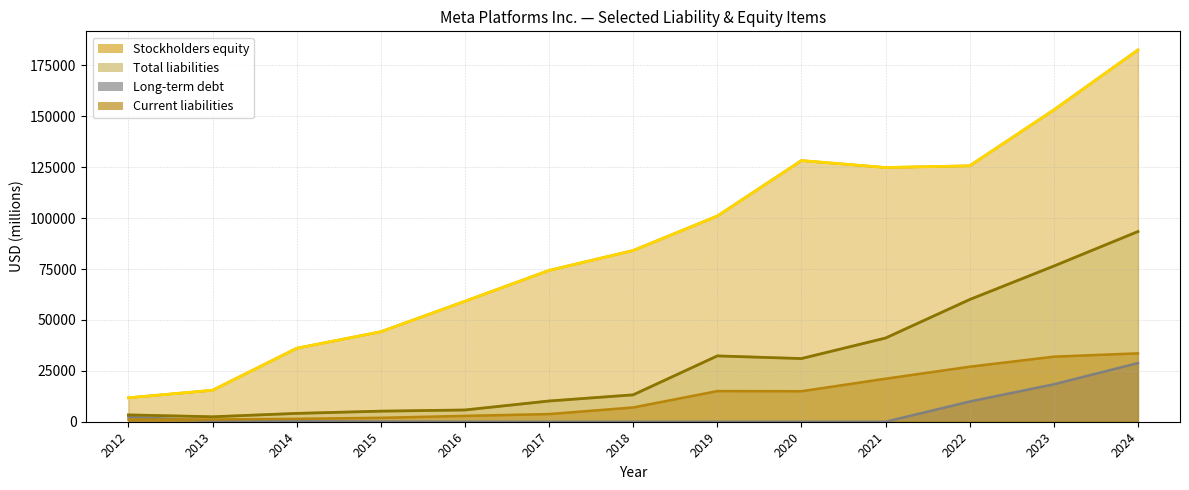

The Long-term debt series shows 238 at 2013. True or false?

False